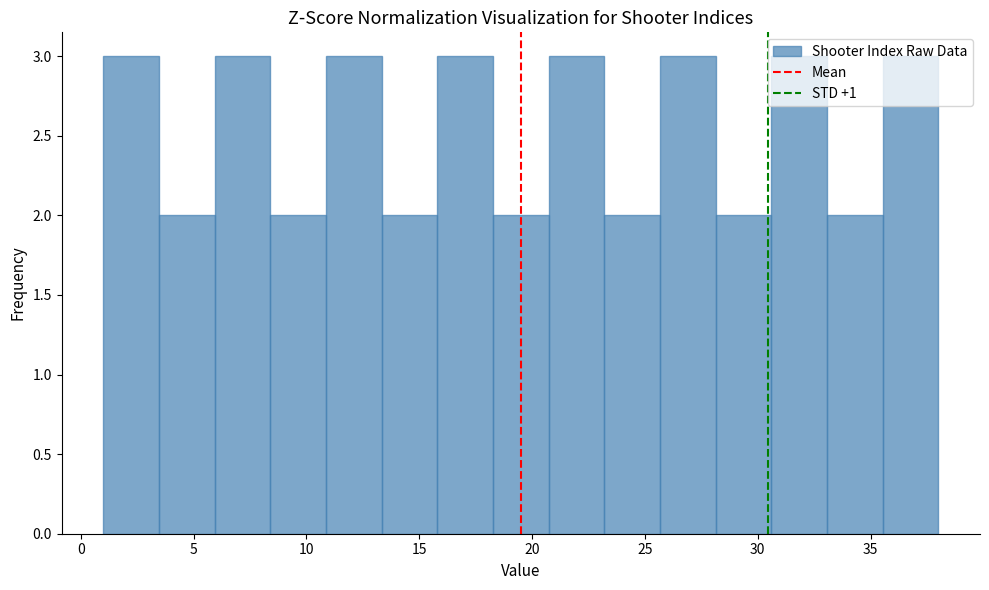

Reading left to right, list every bar in this chart as the range it spans on the x-axis followed by its height. Neither the bar edges nor the heights are printed on the chart, so give them approximately, as read against the axes.

1.0 to 3.5: 3
3.5 to 6.0: 2
6.0 to 8.5: 3
8.5 to 11.0: 2
11.0 to 13.5: 3
13.5 to 16.0: 2
16.0 to 18.5: 3
18.5 to 20.5: 2
20.5 to 23.0: 3
23.0 to 25.5: 2
25.5 to 28.0: 3
28.0 to 30.5: 2
30.5 to 33.0: 3
33.0 to 35.5: 2
35.5 to 38.0: 3